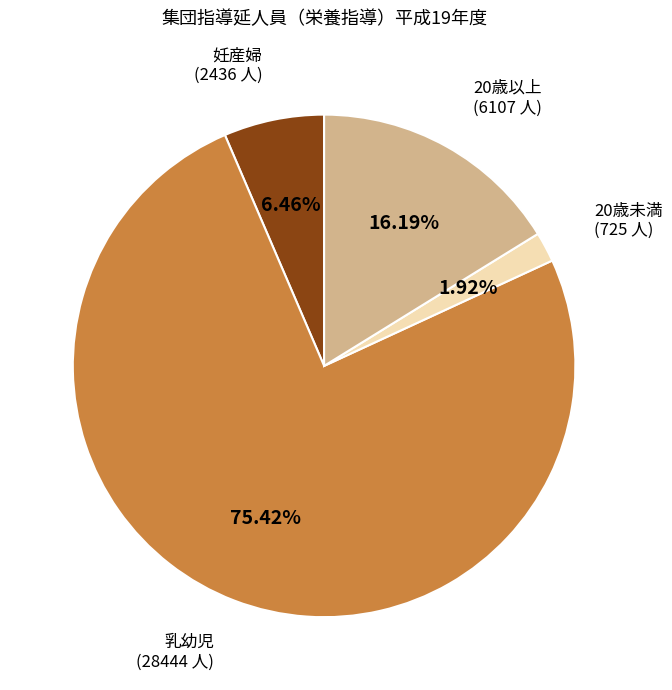

Does any single category account for the majority?

Yes